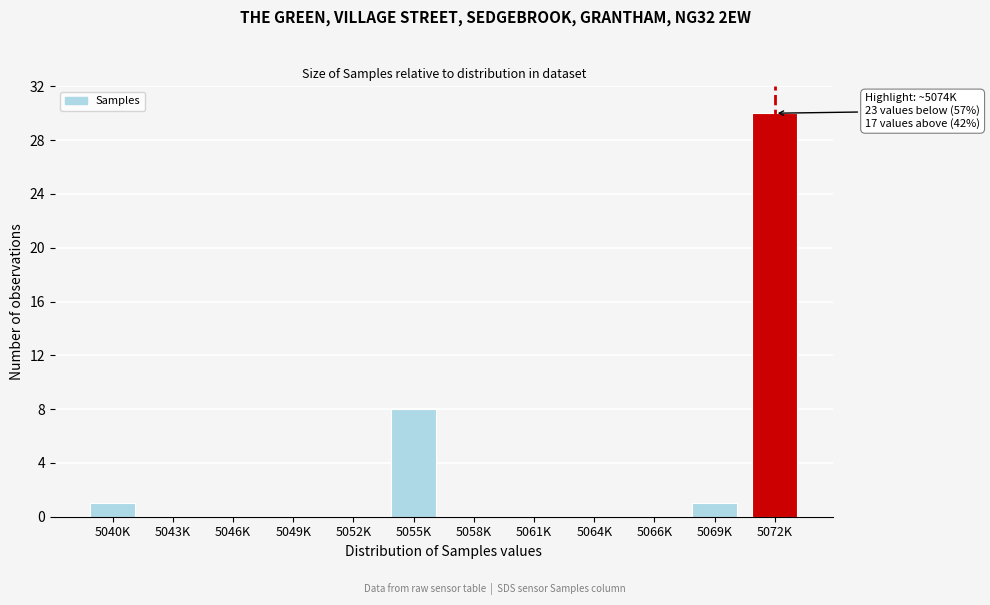

Reading right to left, list all the values displayed in this chart.

5072K=30	5069K=1	5066K=0	5064K=0	5061K=0	5058K=0	5055K=8	5052K=0	5049K=0	5046K=0	5043K=0	5040K=1